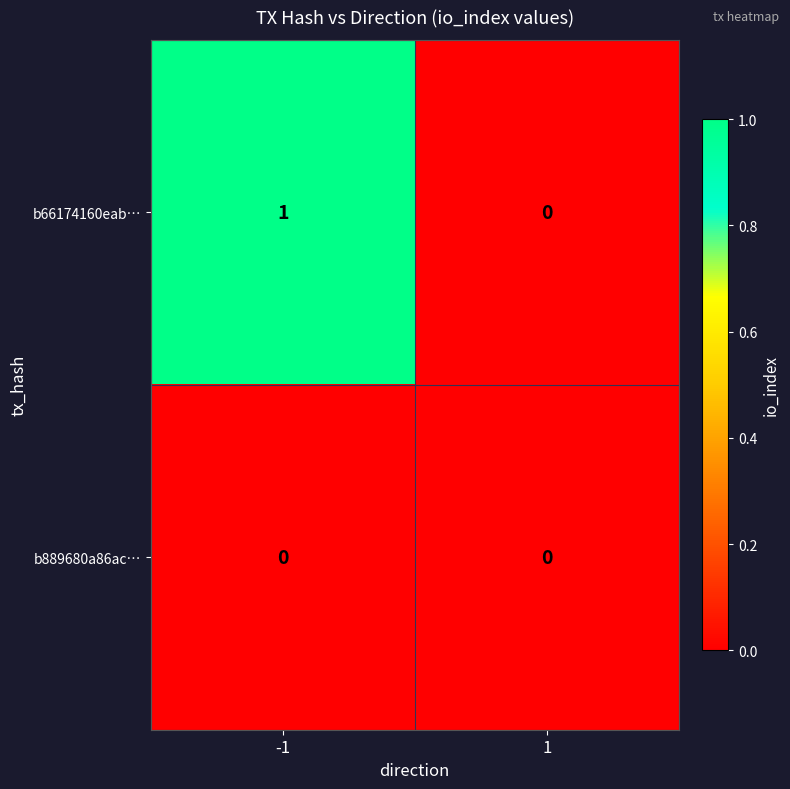

Is it true that b66174160eab… equals 0 at 1?

True